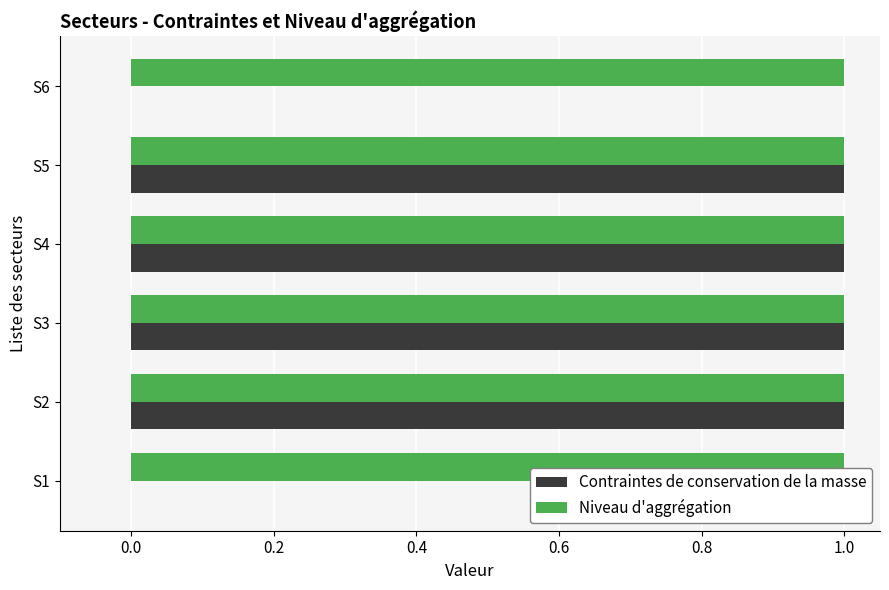

True or false: Contraintes de conservation de la masse has a value of 1 at S5.

True